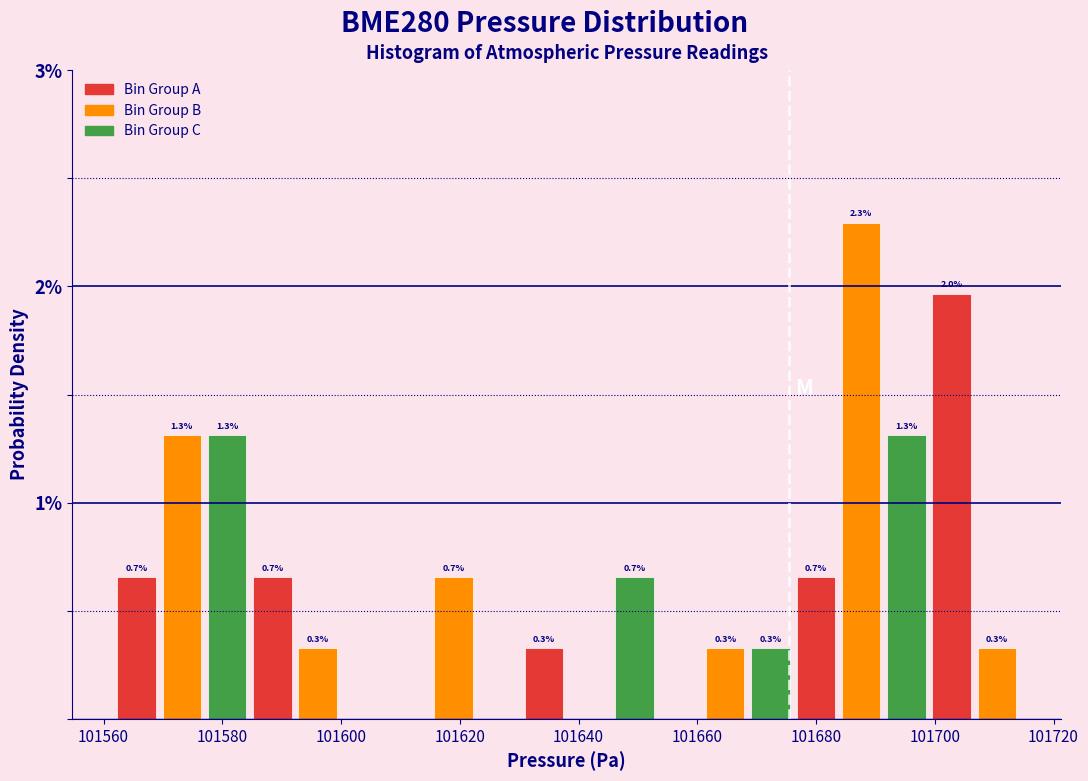

Read against the x-axis, roughly where is the centre of the tallest bar?

101688